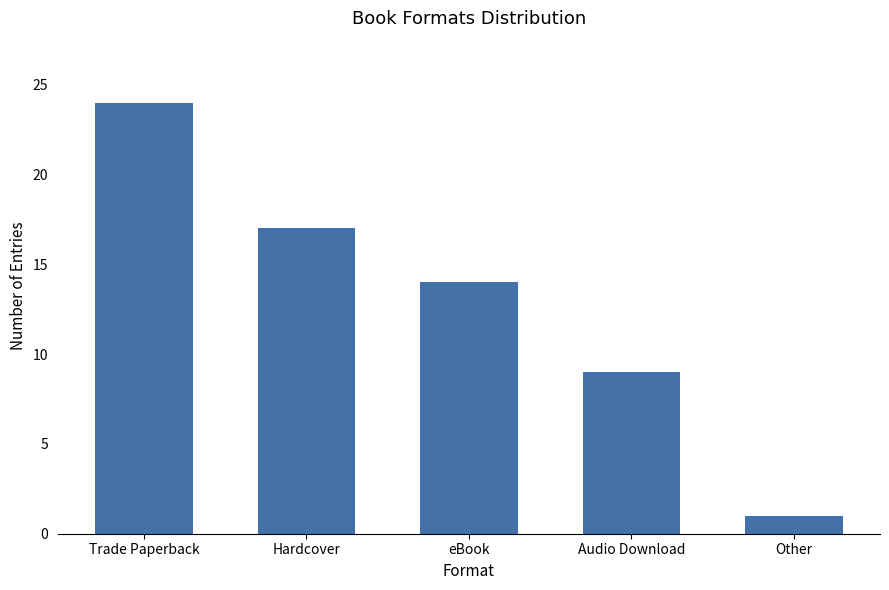

Are the bars horizontal?

No